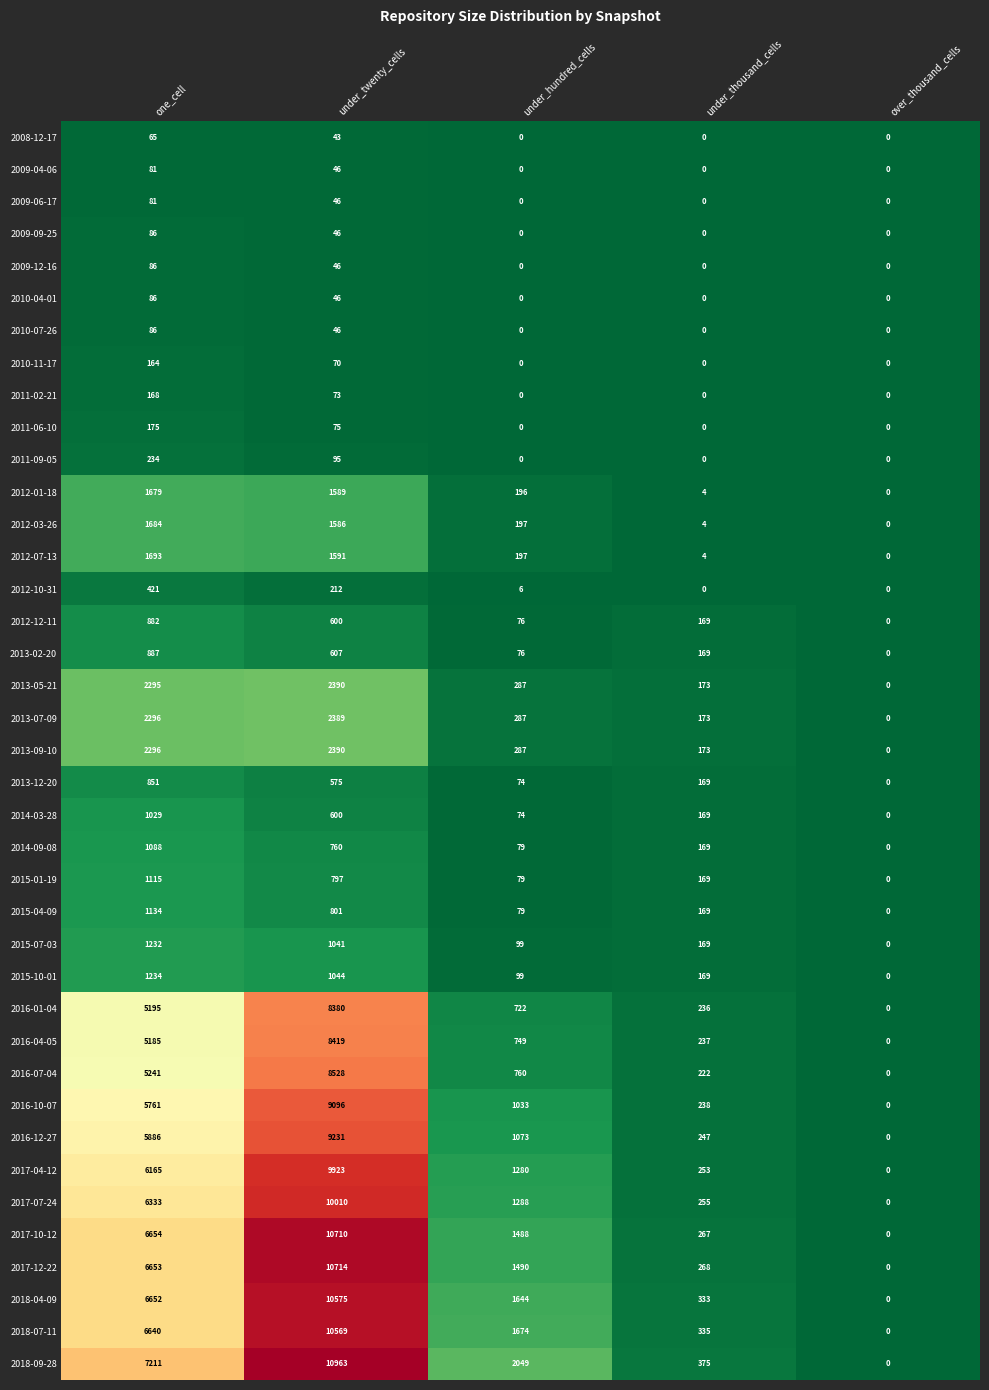

Rank the categories by 2012-07-13 value from lowest to highest.

over_thousand_cells, under_thousand_cells, under_hundred_cells, under_twenty_cells, one_cell